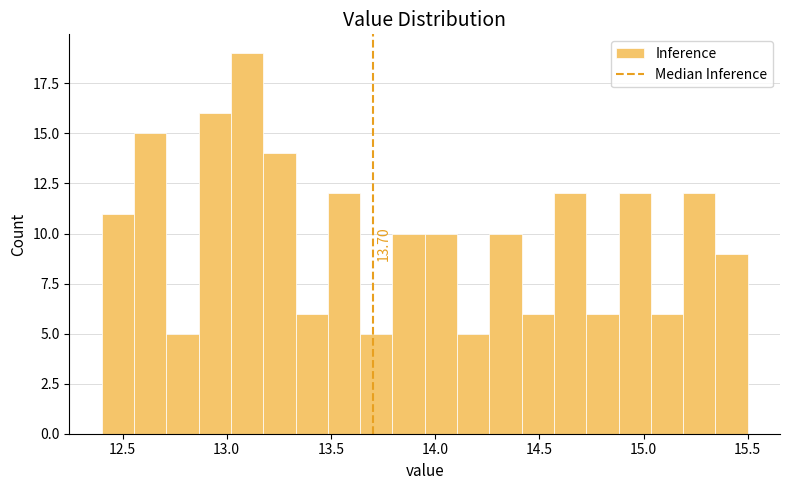

Read against the x-axis, roughly where is the centre of the tallest bar?

13.10